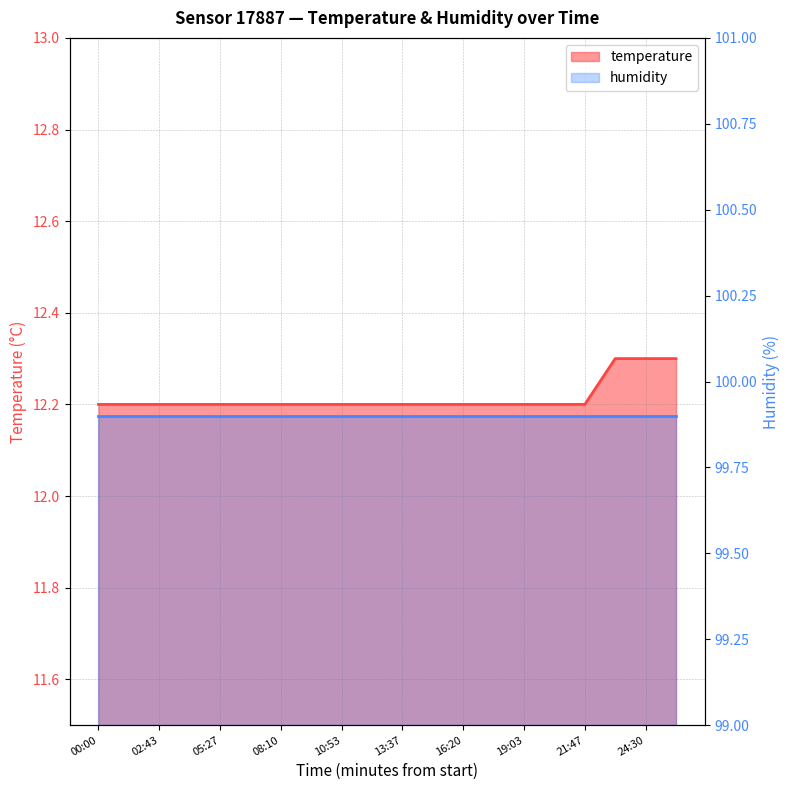

At which category does the chart reach its peak across all series?

23:08